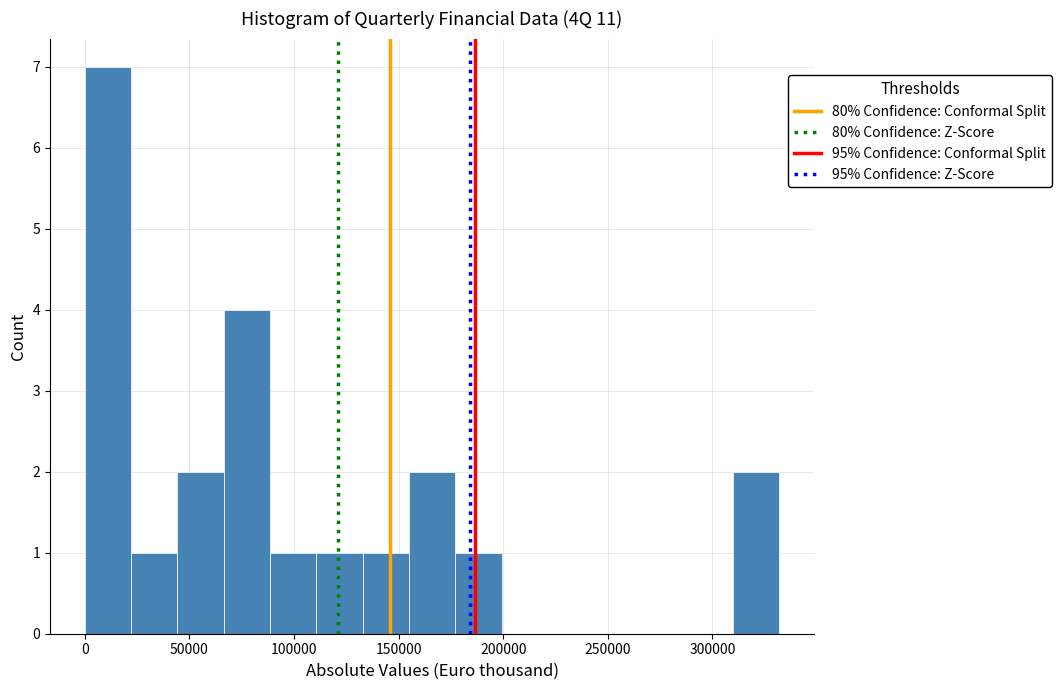

Reading left to right, list every bar in this chart as the range it spans on the x-axis followed by its height. Neither the bar edges nor the heights are printed on the chart, so give them approximately, as read against the axes.

0 to 20000: 7
20000 to 45000: 1
45000 to 65000: 2
65000 to 90000: 4
90000 to 110000: 1
110000 to 135000: 1
135000 to 155000: 1
155000 to 175000: 2
175000 to 200000: 1
200000 to 220000: 0
220000 to 245000: 0
245000 to 265000: 0
265000 to 290000: 0
290000 to 310000: 0
310000 to 330000: 2